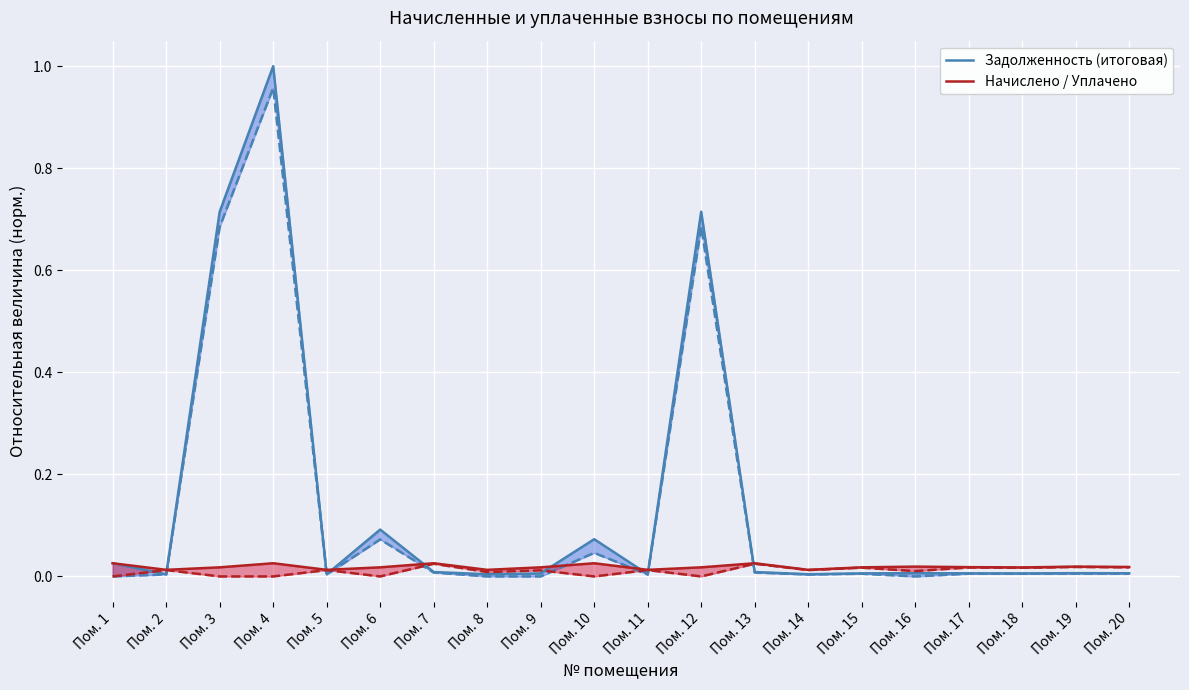

List the labels in order of Задолженность (итоговая) value, largest first.

Пом. 4, Пом. 3, Пом. 12, Пом. 6, Пом. 10, Пом. 1, Пом. 7, Пом. 13, Пом. 16, Пом. 19, Пом. 20, Пом. 17, Пом. 9, Пом. 15, Пом. 18, Пом. 2, Пом. 8, Пом. 11, Пом. 14, Пом. 5